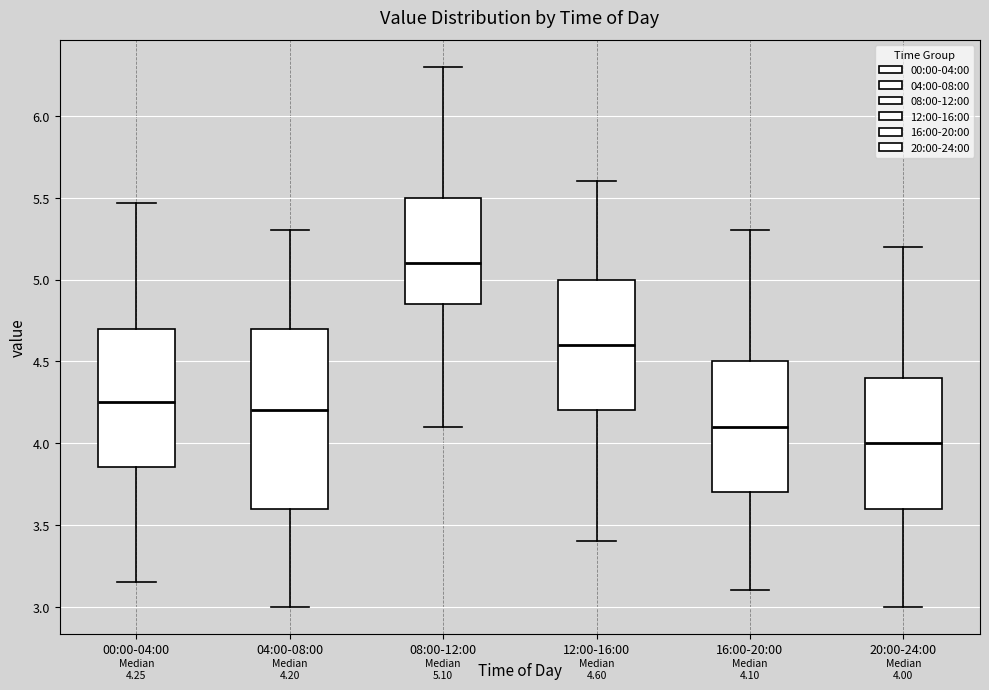

Which box has the highest median line?

08:00-12:00